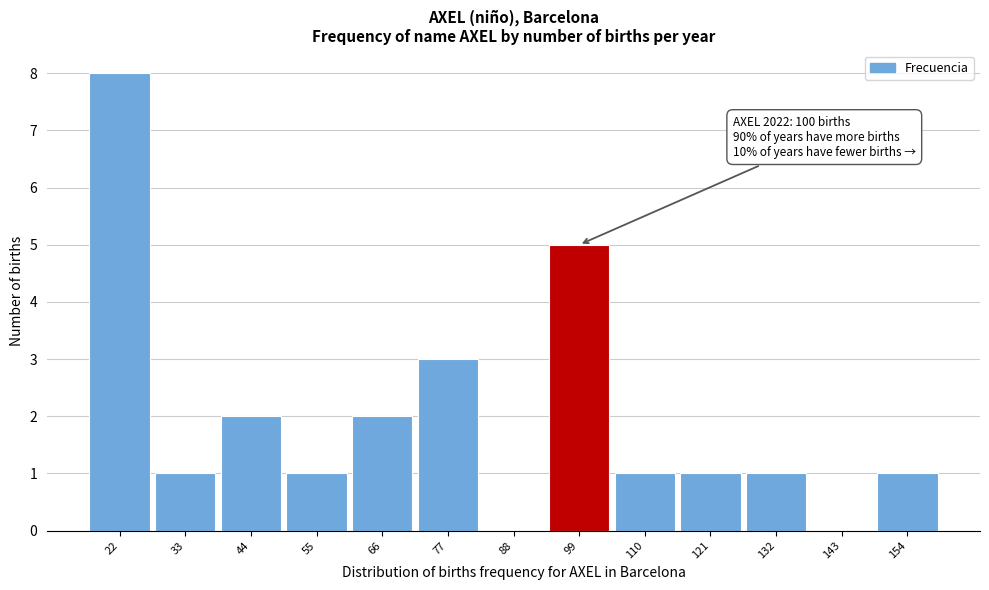

Reading right to left, transcribe all the data shown in this chart.

154=1	143=0	132=1	121=1	110=1	99=5	88=0	77=3	66=2	55=1	44=2	33=1	22=8